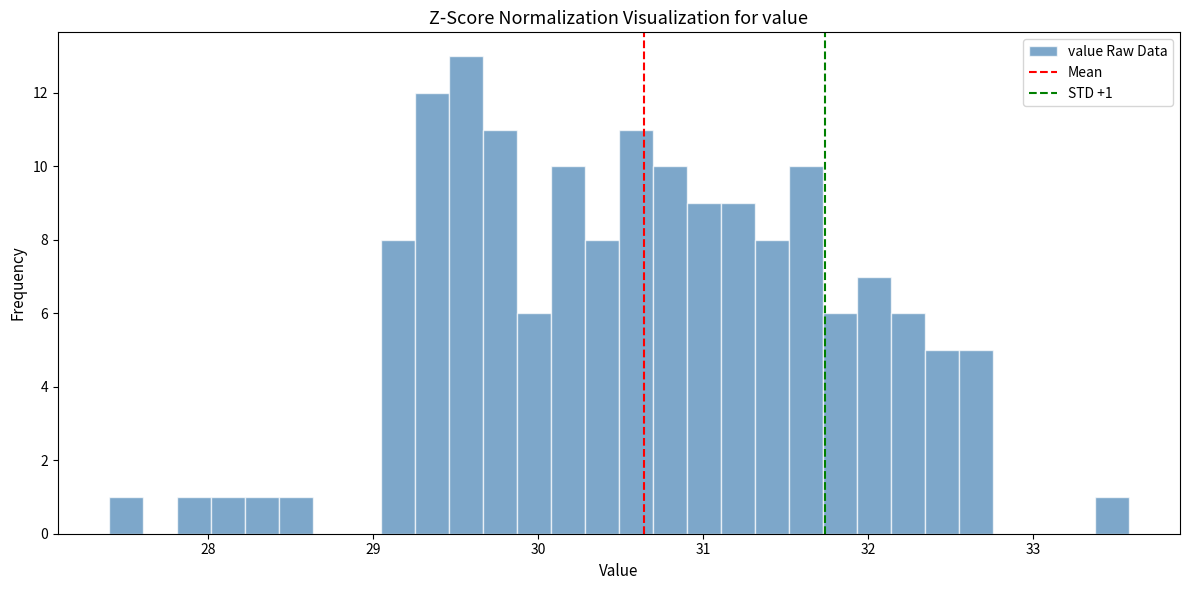

Around what value on the x-axis is the tallest bar? Give the approximate position of its centre, as read against the axis.

29.6